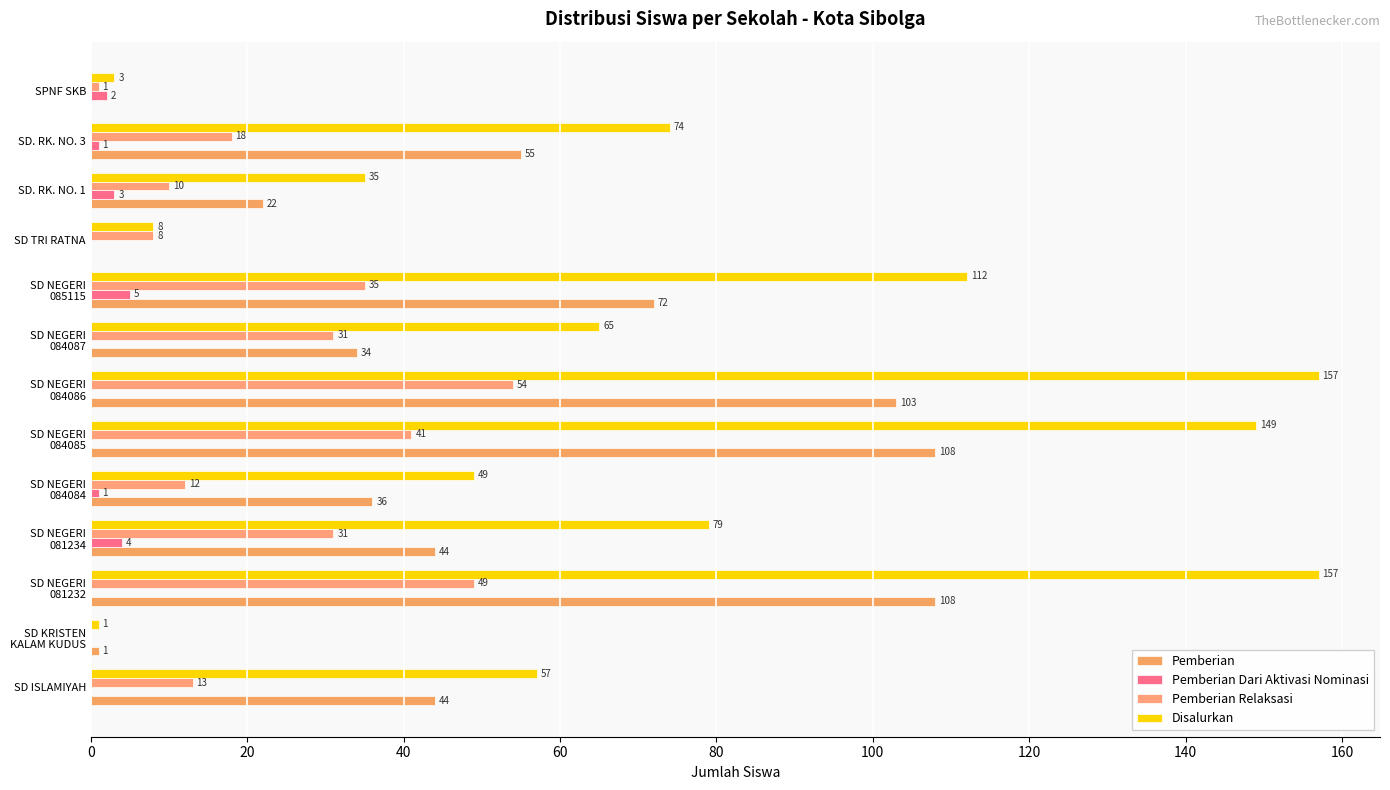

How many values in Pemberian are above zero?

11